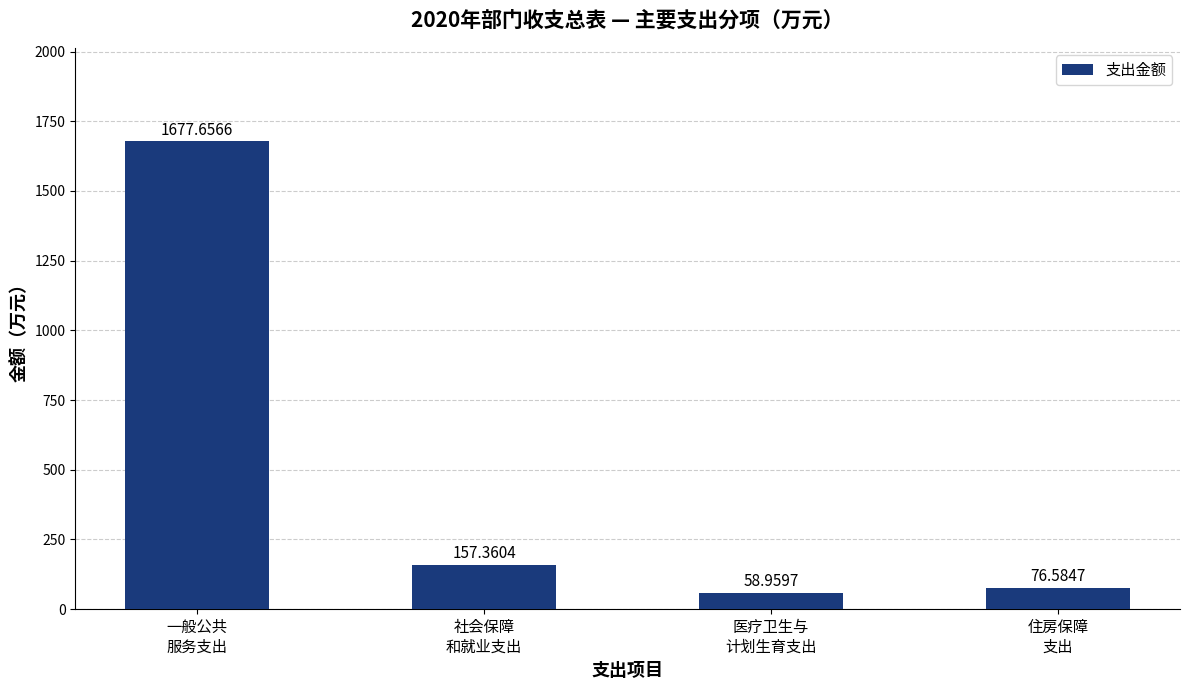

What is the label of the 4th bar from the right?

一般公共
服务支出